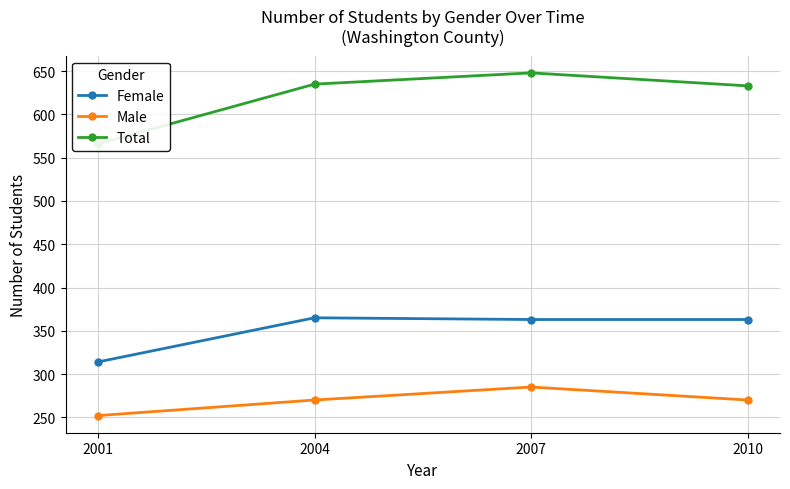

How many lines are shown in the chart?

3